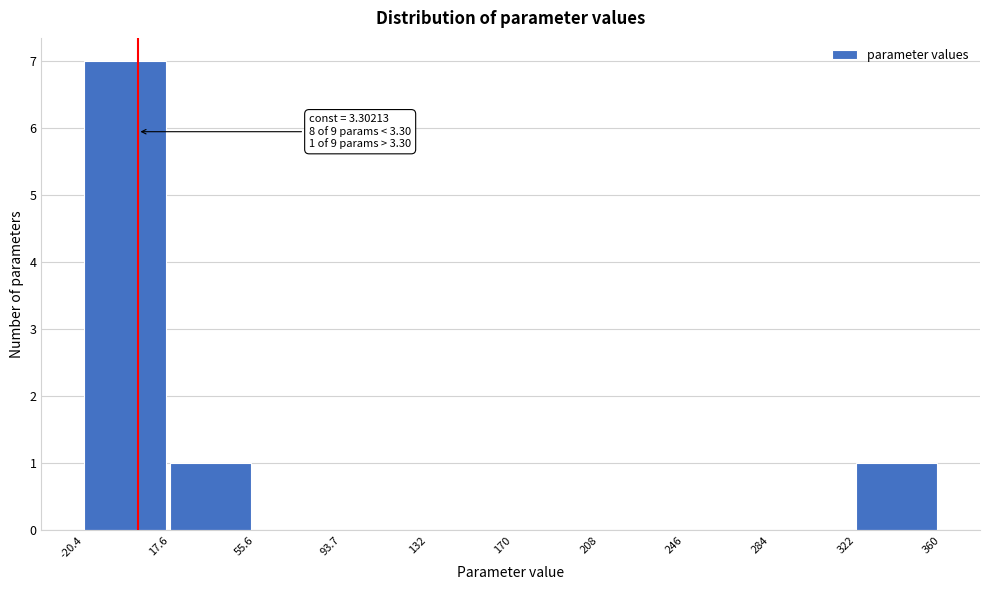

Over which range of the x-axis is the bar tallest?

-20.4 to 17.6